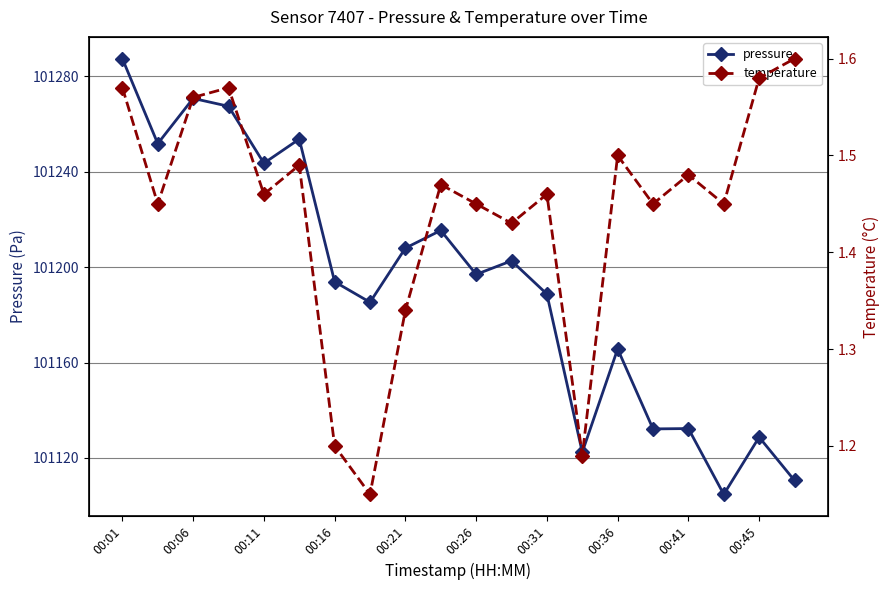

True or false: pressure has more than 2 points higher than both neighbors.

True